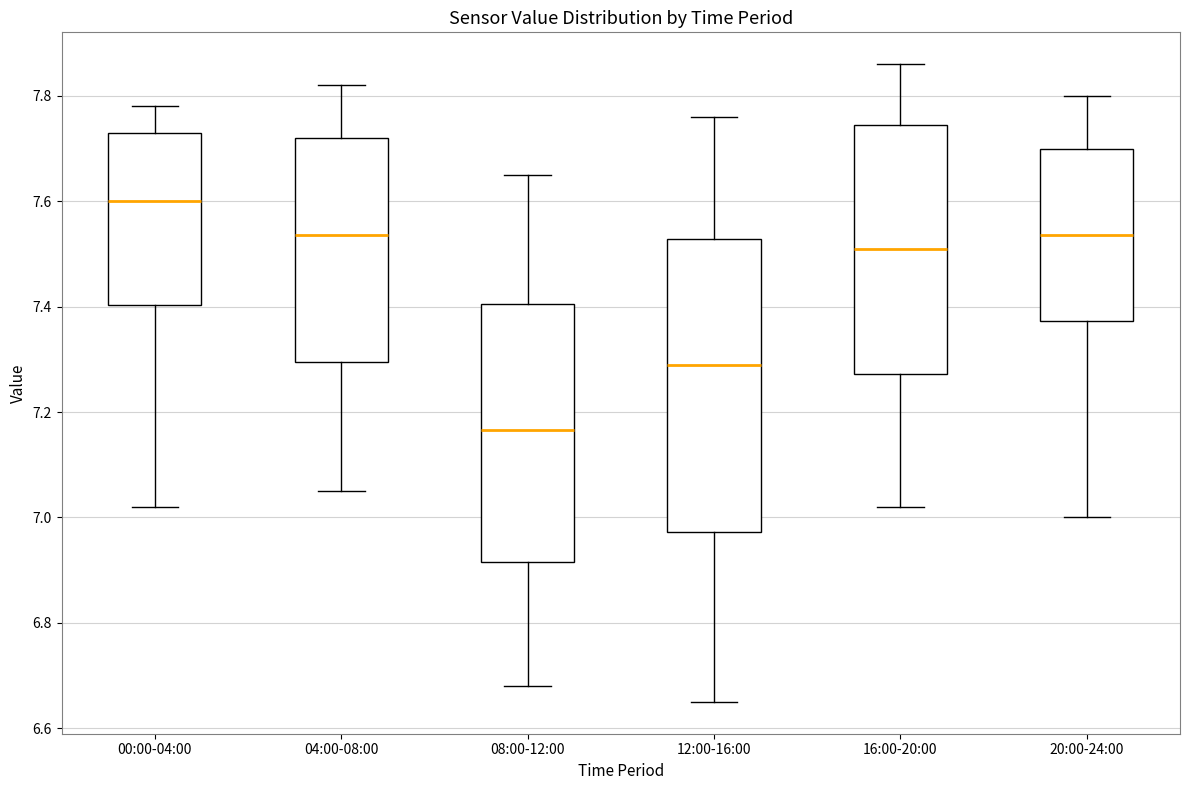

Where does the upper whisker of the box for 20:00-24:00 end on the y-axis? The values are not printed on the chart, so give them approximately, as read against the axis.

7.80